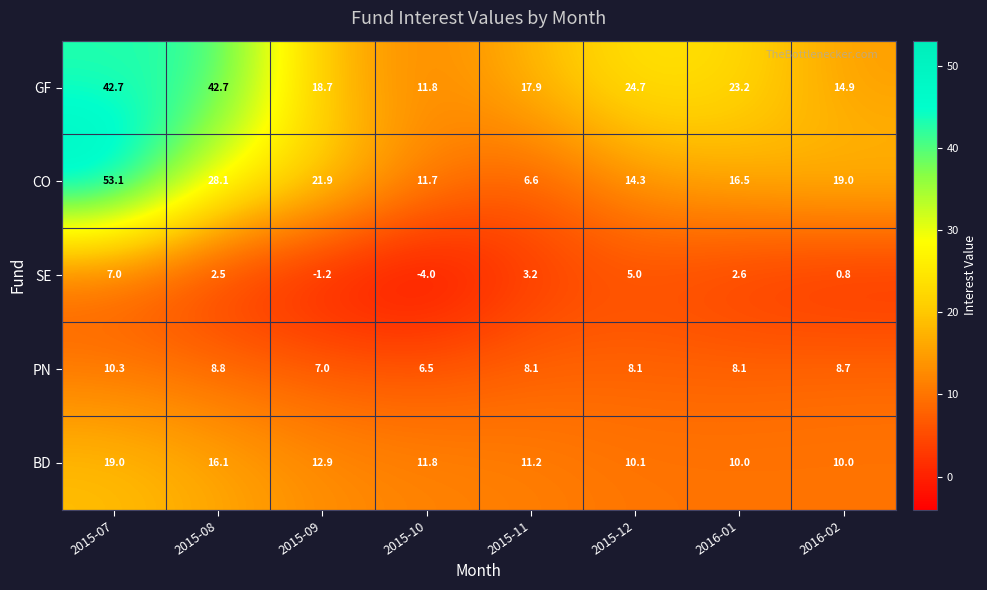

True or false: GF has a value of 42.7 at 2015-08.

True